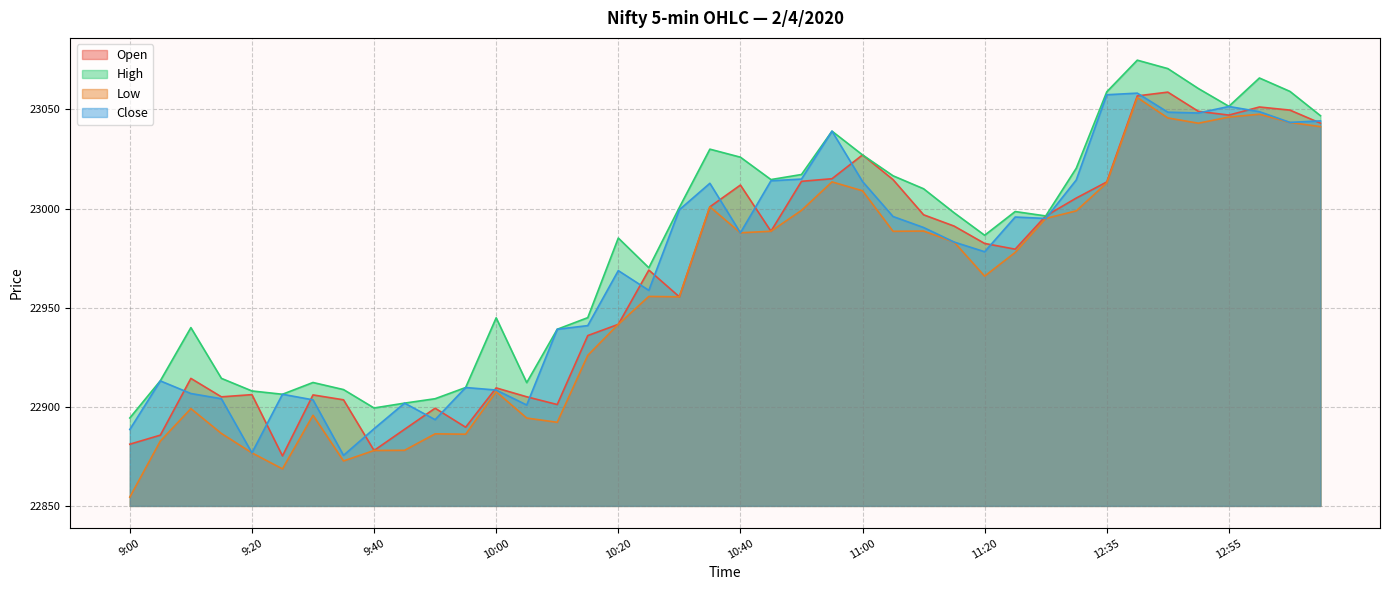

Does the chart have visible grid lines?

Yes